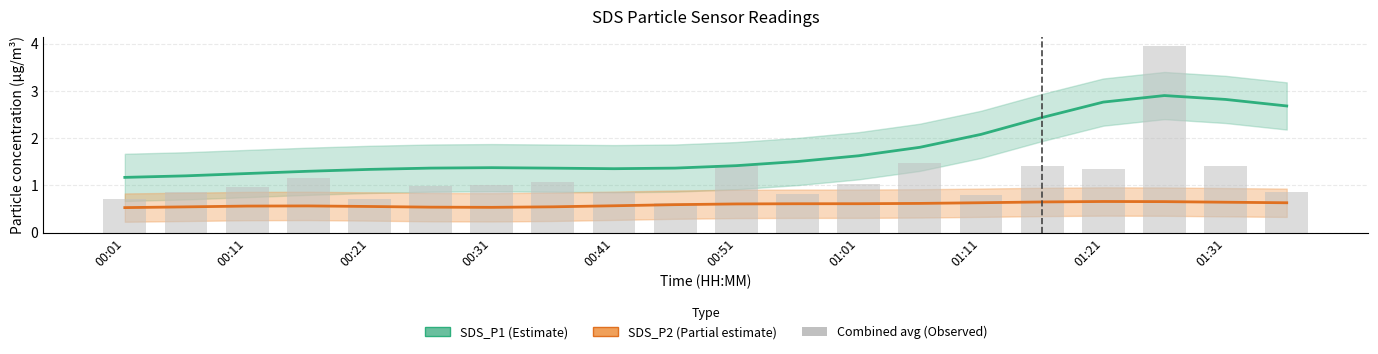

Which category has the highest value across all series?

17